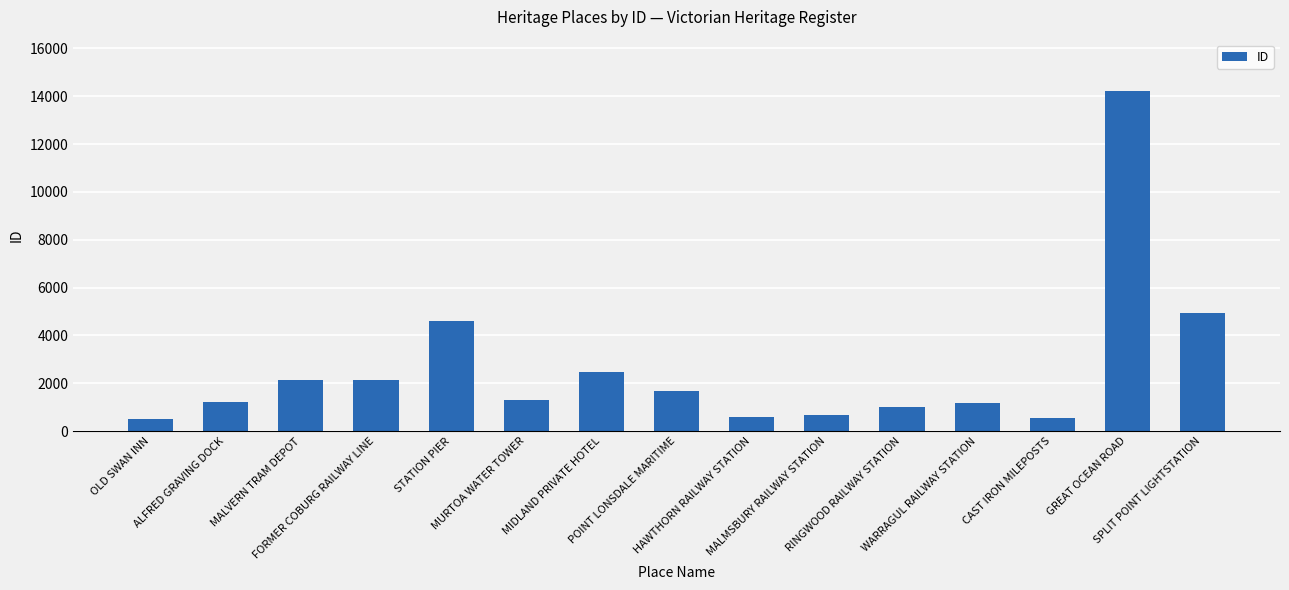

What is the value of the 9th bar from the left?

576